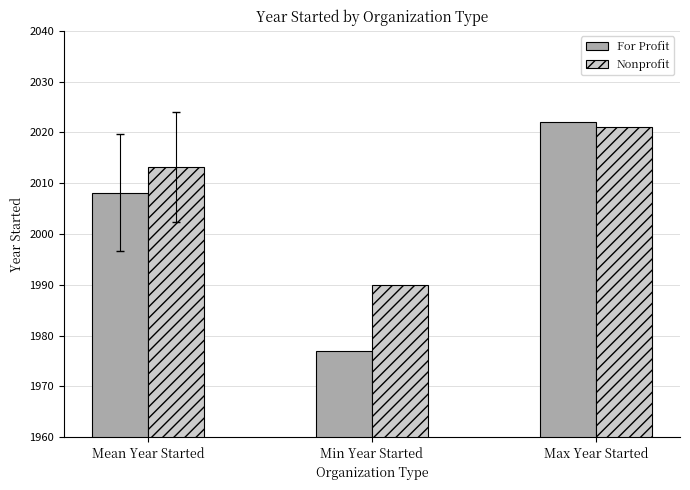

How many distinct data groups are displayed?

2